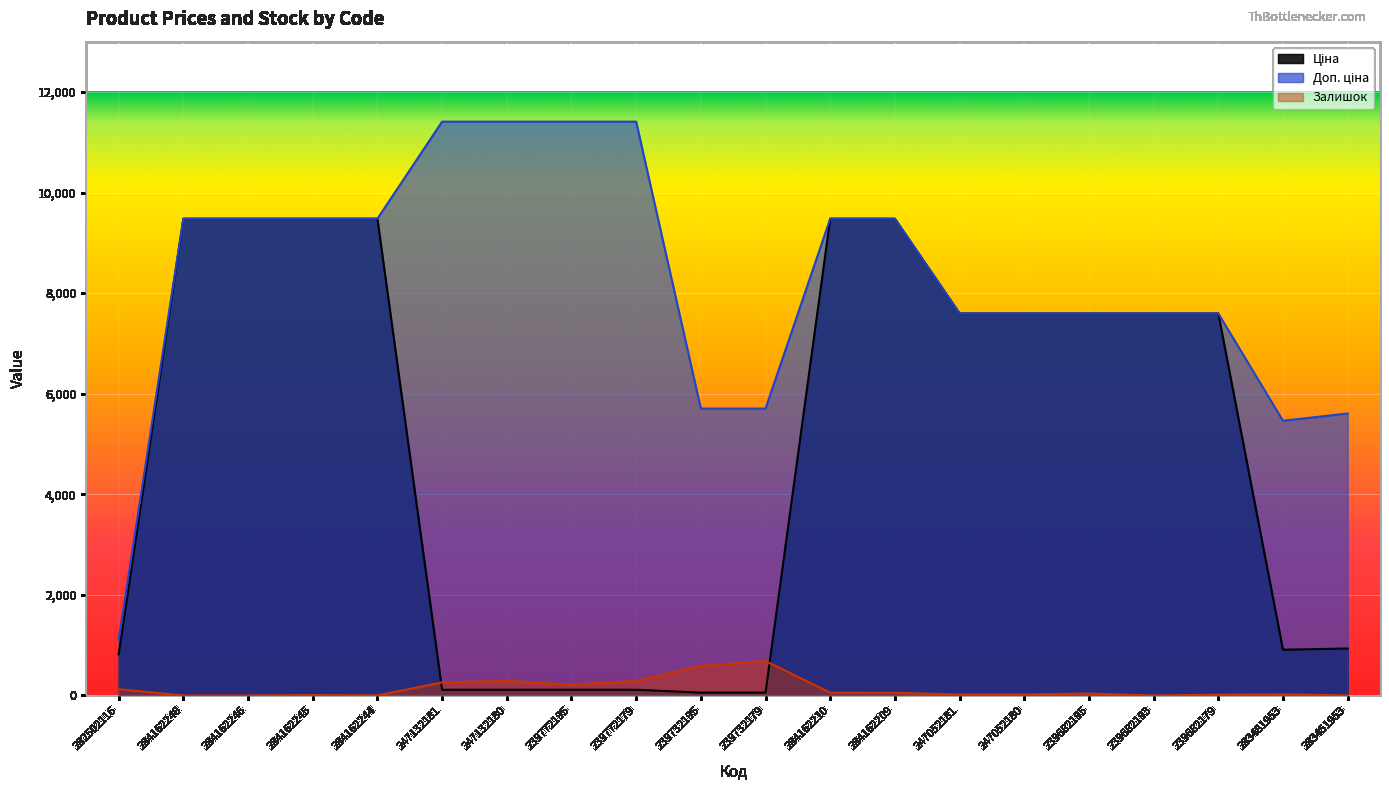

What is the difference between the maximum and minimum values in the Ціна series?

9423.0